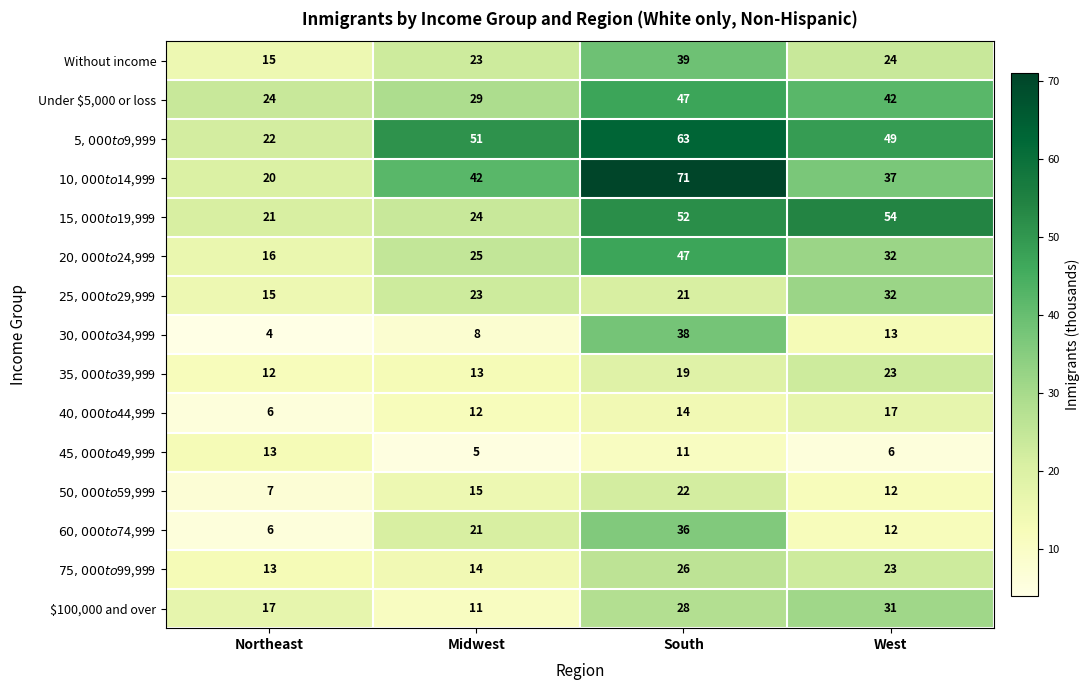

What is the average value of the Under $5,000 or loss series?

36